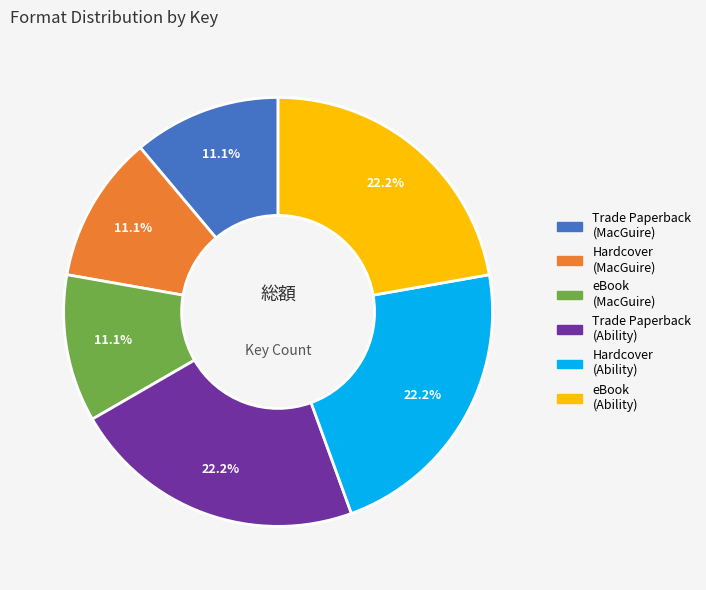

Is there any slice that represents more than half of the pie?

No